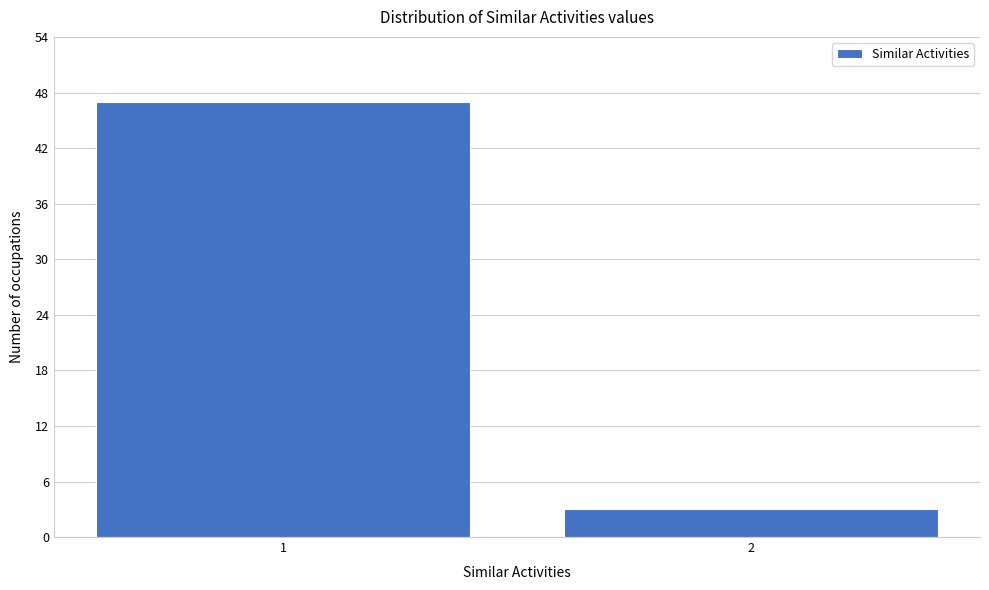

Reading left to right, transcribe all the data shown in this chart.

47	3